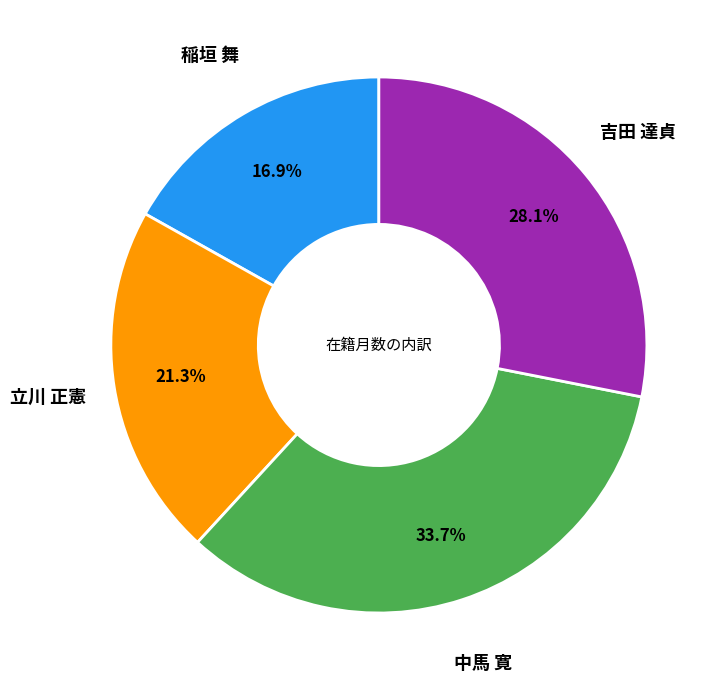

True or false: 吉田 達貞 accounts for 34% of the total.

False